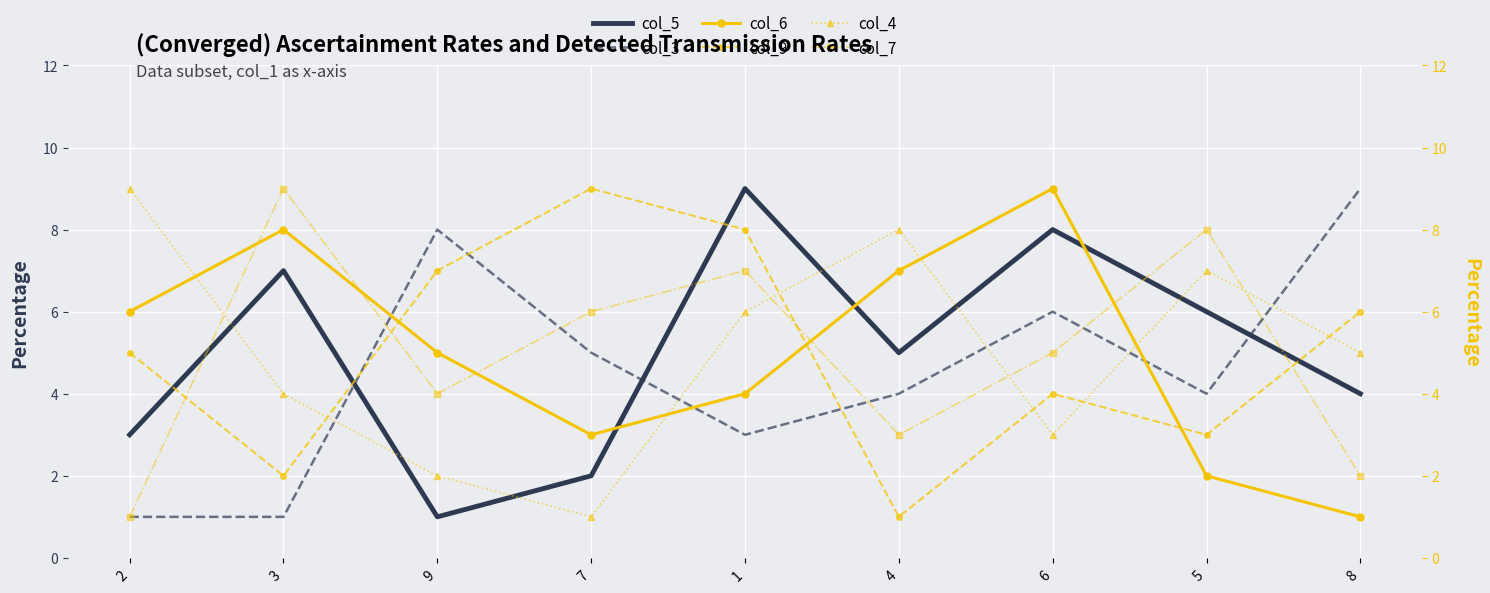

What is the difference between the maximum and minimum values in the col_3 series?

8